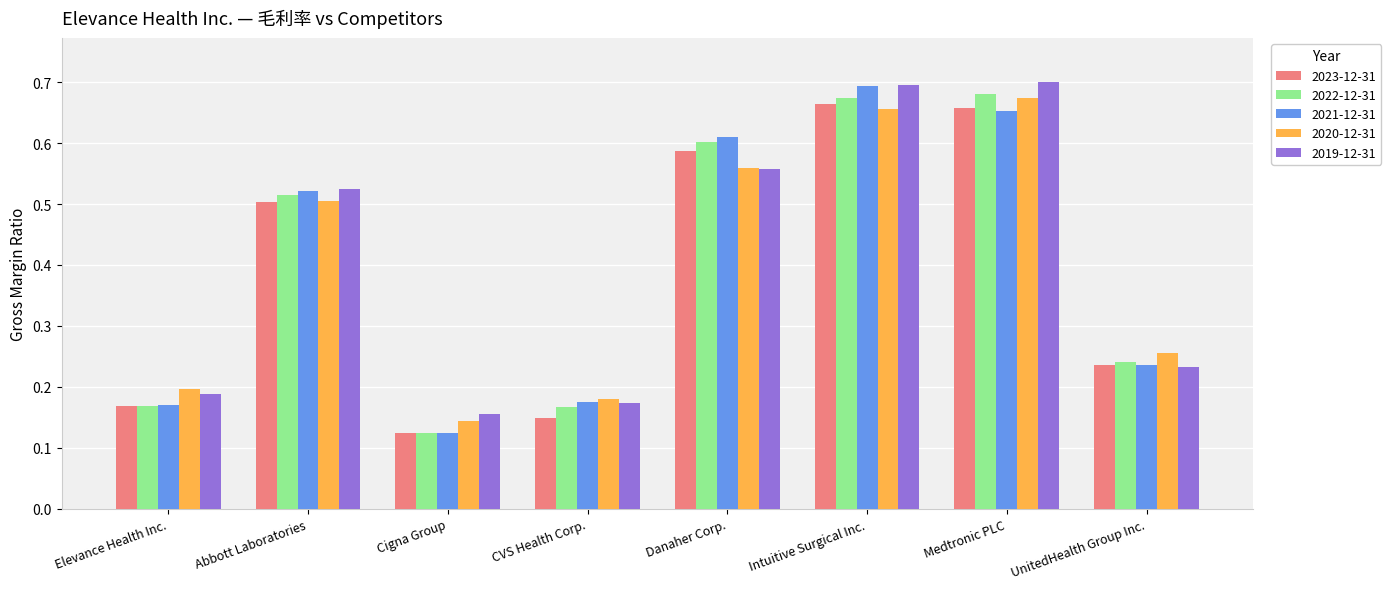

How many 2023-12-31 values are between 0 and 1?

8